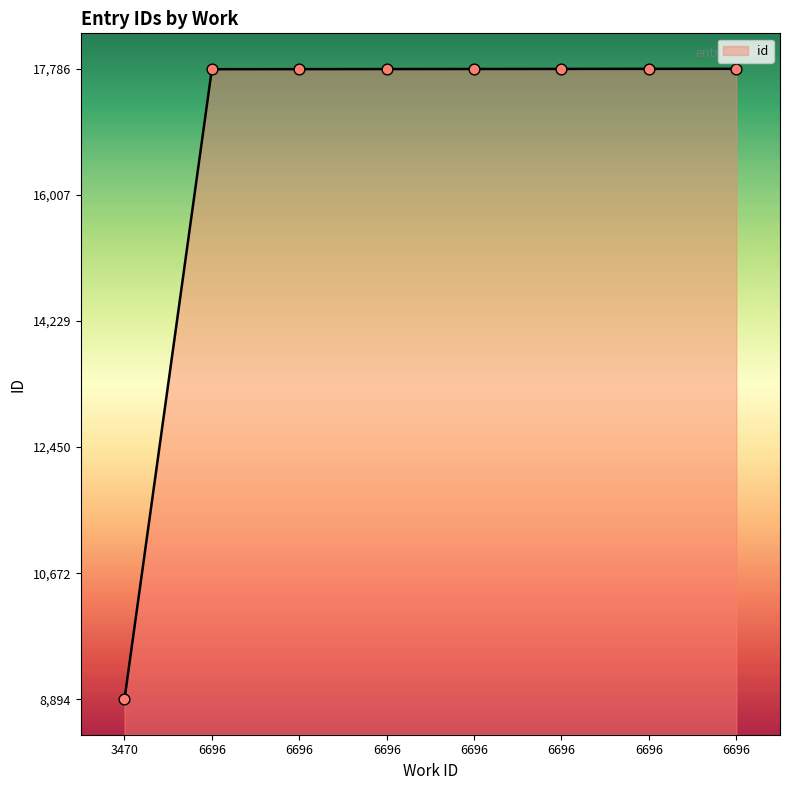

Between 6696 and 6696, which is larger?

6696